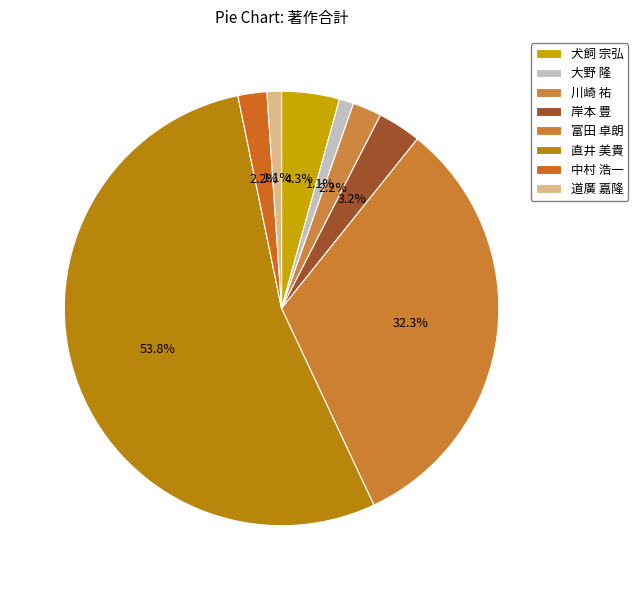

Between 中村 浩一 and 道廣 嘉隆, which is larger?

中村 浩一